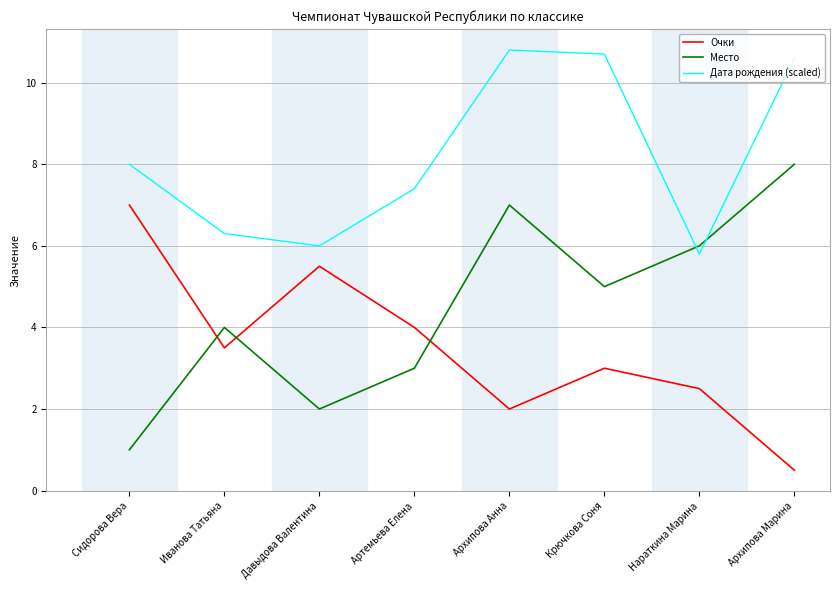

List the series in order of their peak value, lowest first.

Очки, Место, Дата рождения (scaled)